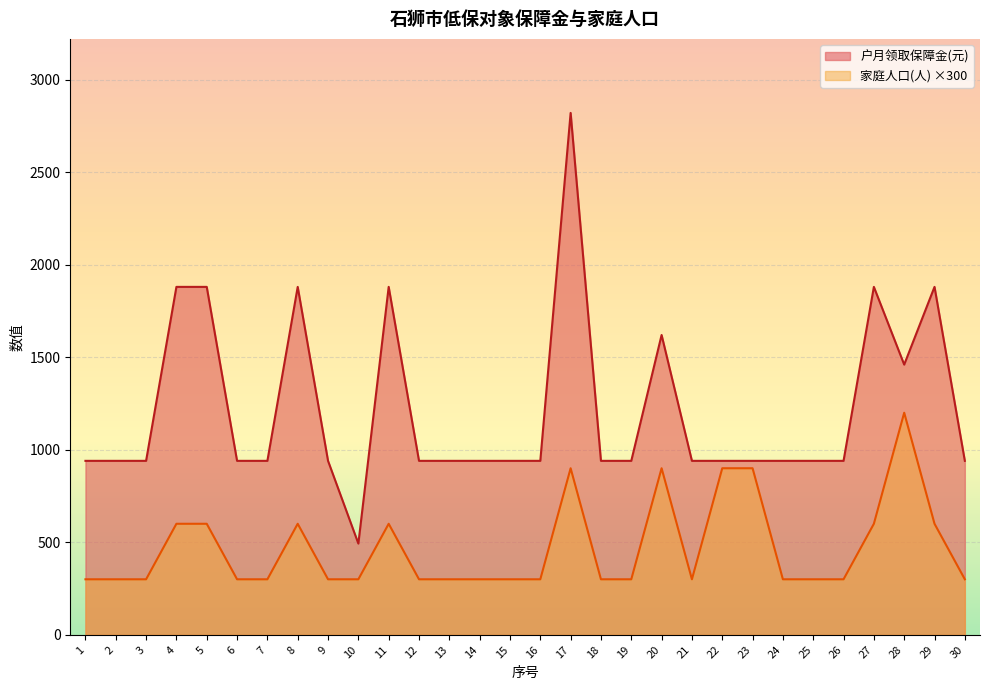

True or false: 户月领取保障金(元) and 家庭人口(人) intersect in this chart.

False